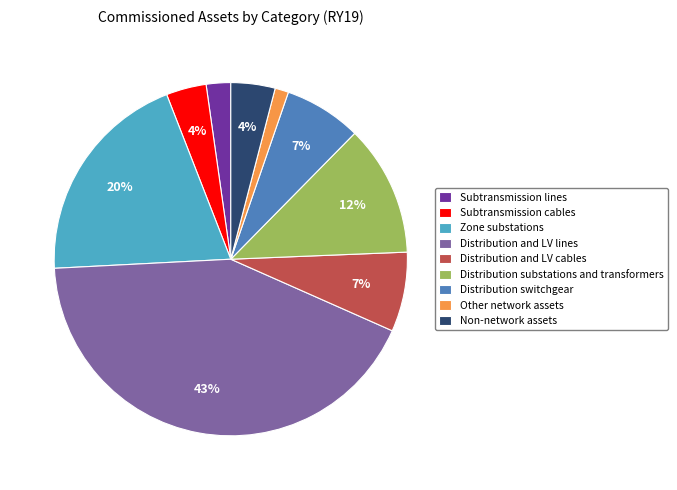

Which has a higher value, Distribution substations and transformers or Subtransmission lines?

Distribution substations and transformers